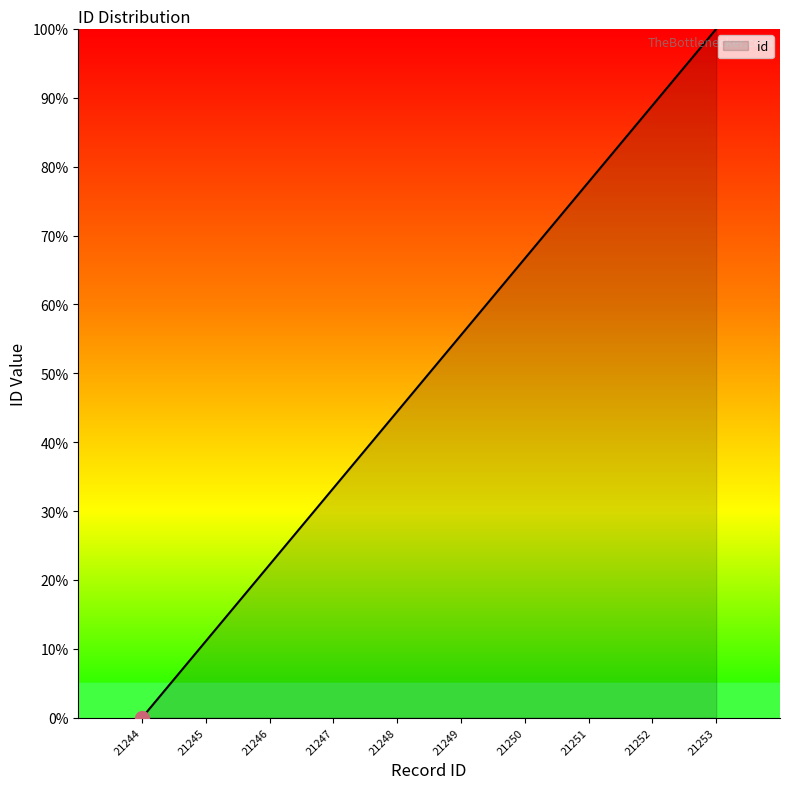

Which label corresponds to the largest value in the chart?

21253